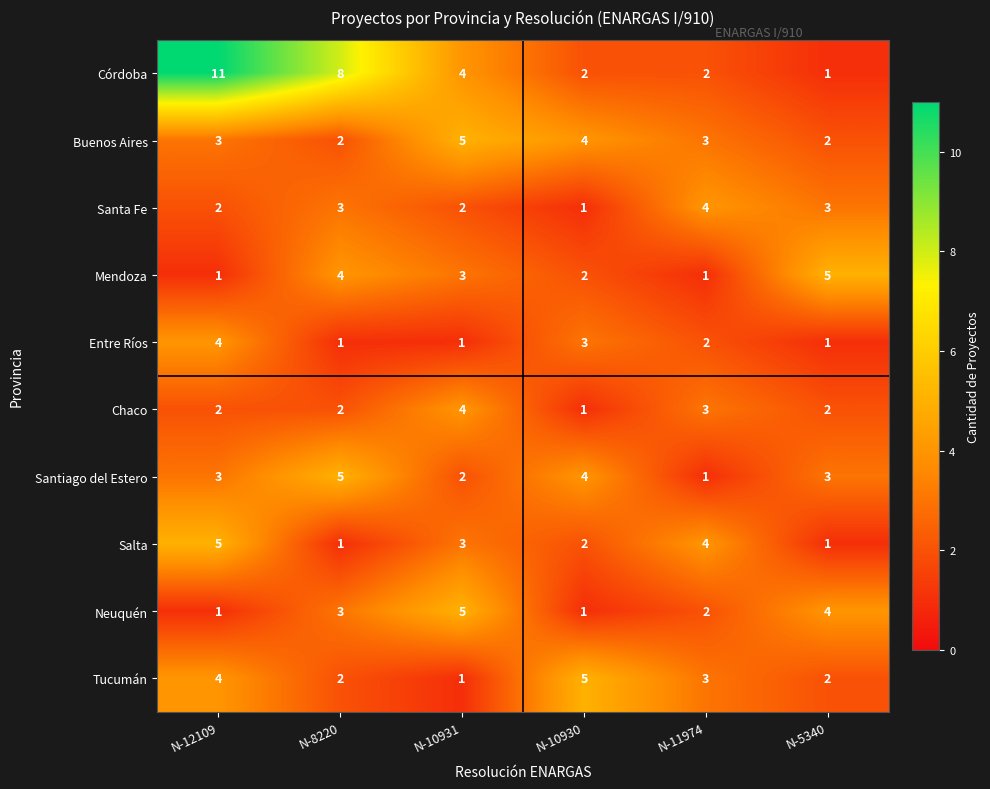

Is it true that Santa Fe equals 4 at N-11974?

True